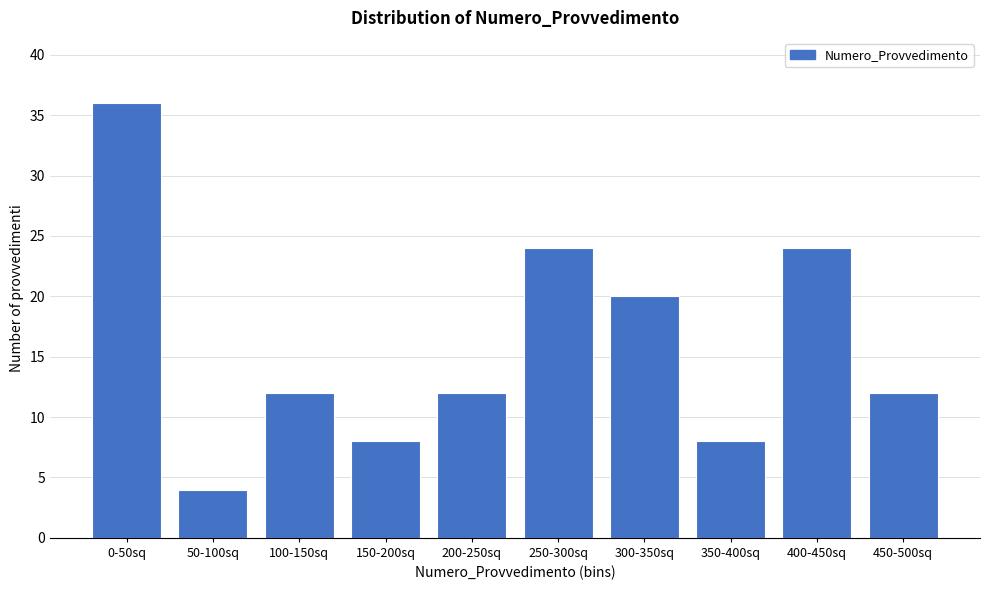

Reading right to left, extract all data points from this chart.

450-500sq=12	400-450sq=24	350-400sq=8	300-350sq=20	250-300sq=24	200-250sq=12	150-200sq=8	100-150sq=12	50-100sq=4	0-50sq=36